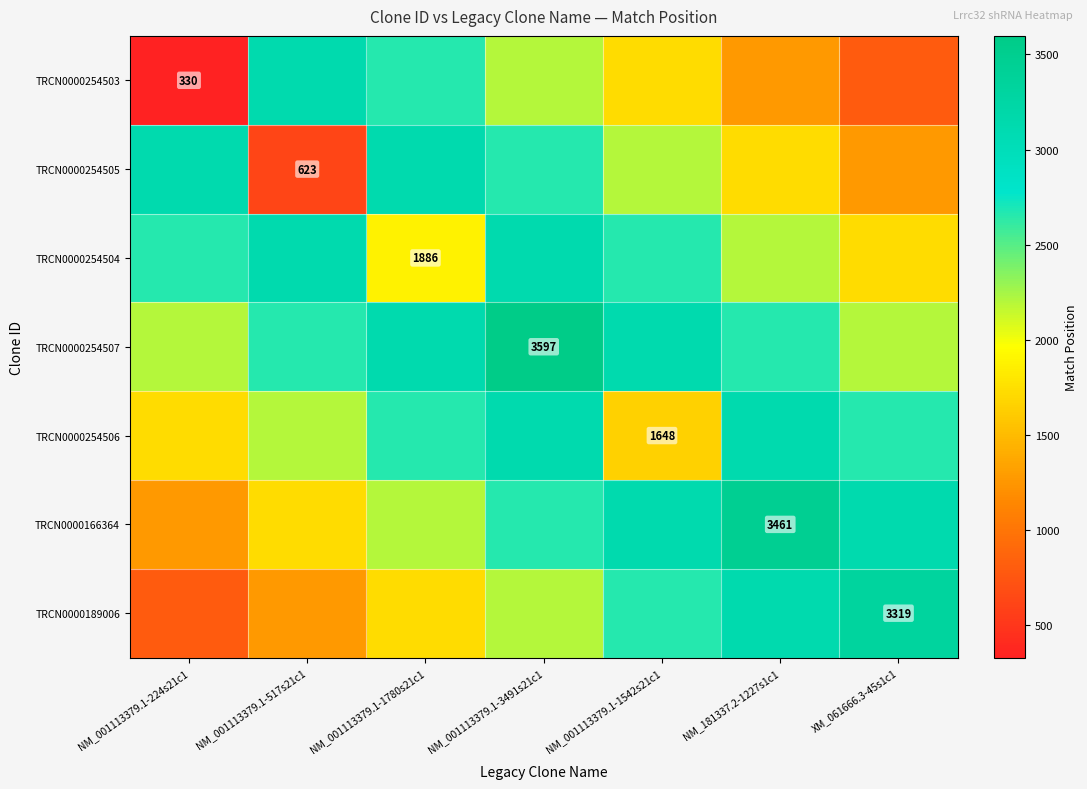

Which series has the largest total across all categories?

TRCN0000254507